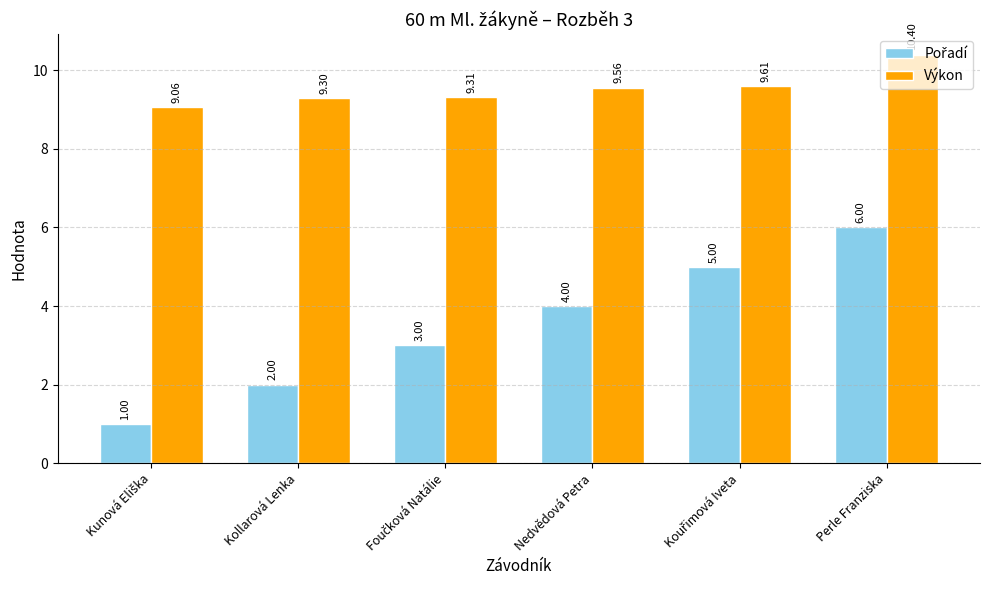

What is the spread (max minus min) of values at Perle Franziska?

4.4